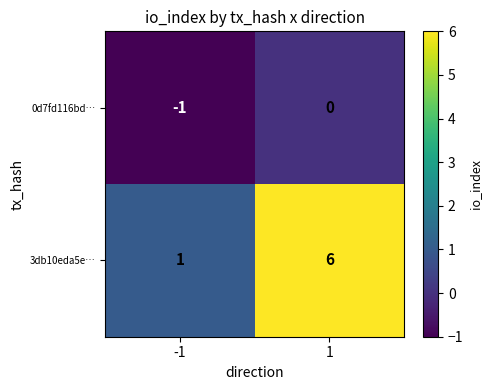

What is the total value across all series at 1?

6